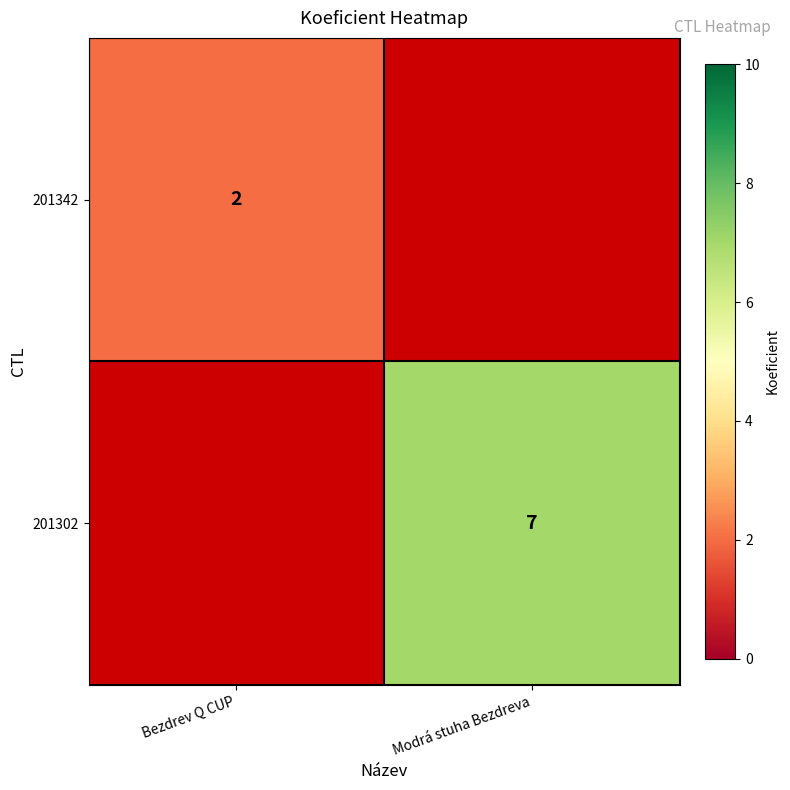

Is it true that 201342 equals 1 at Bezdrev Q CUP?

False